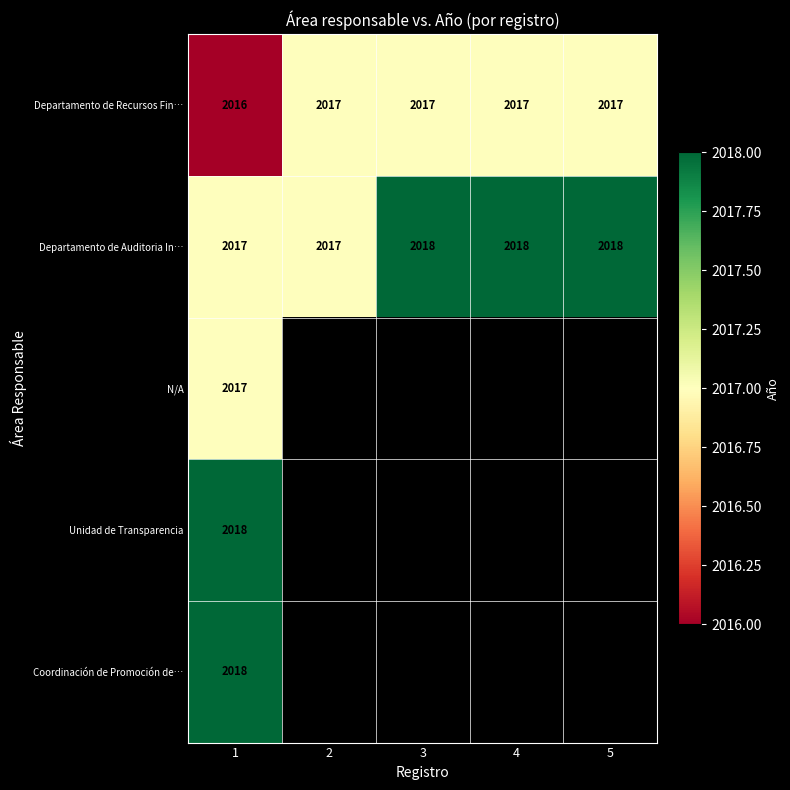

What is the total value across all series at 1?

10086